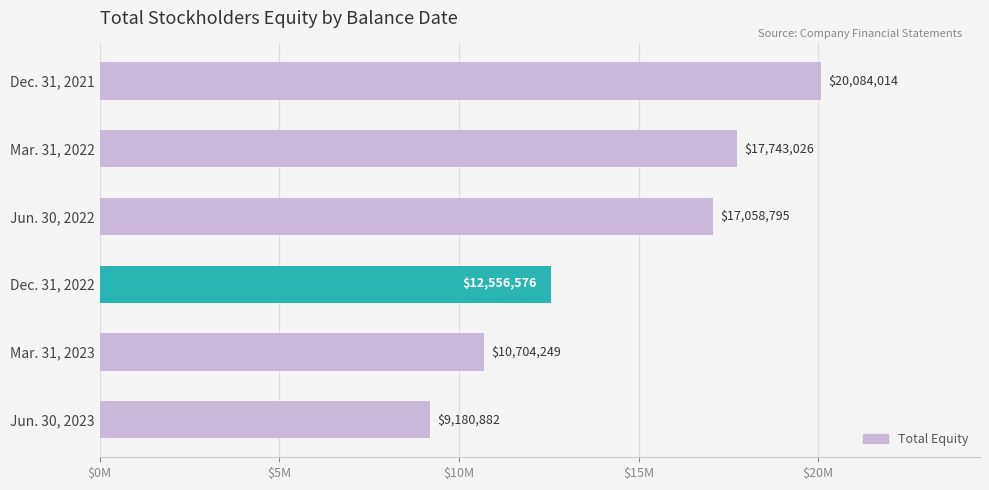

Are the bars horizontal?

Yes